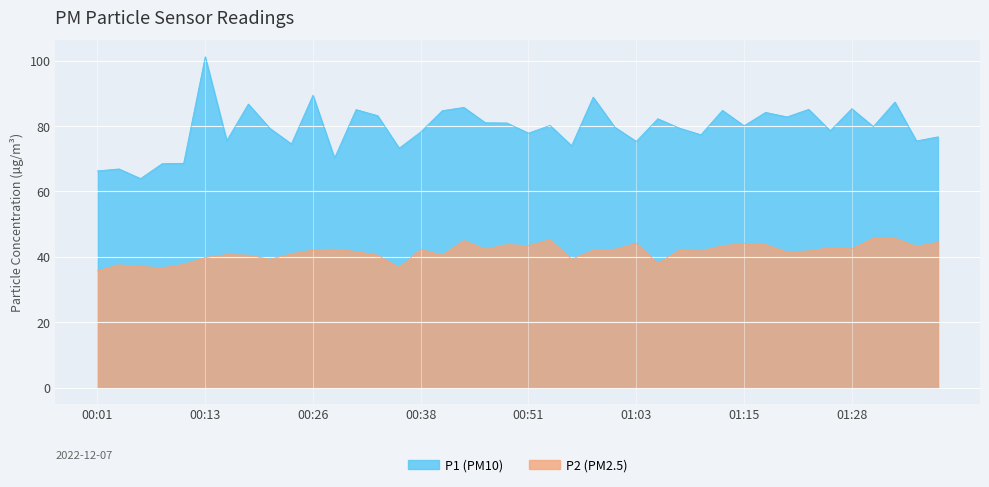

What is the label of the 25th point from the right?

00:38